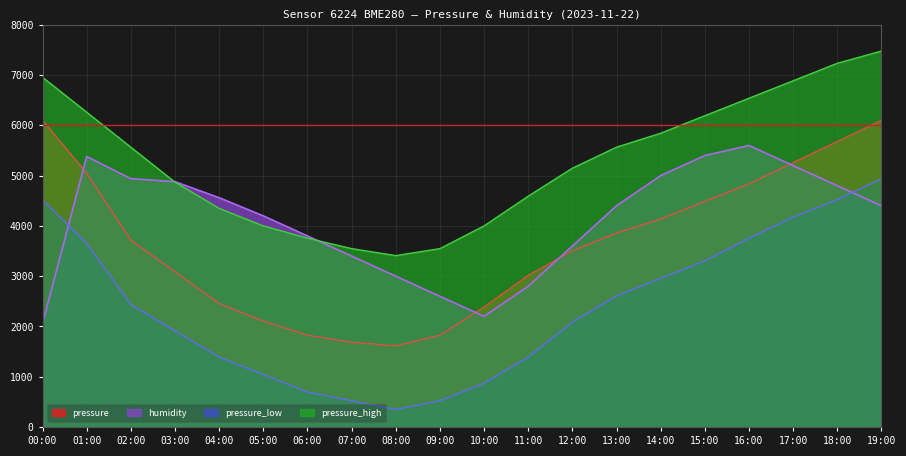

True or false: pressure_high has a value of 6887.0 at 17:00.

True